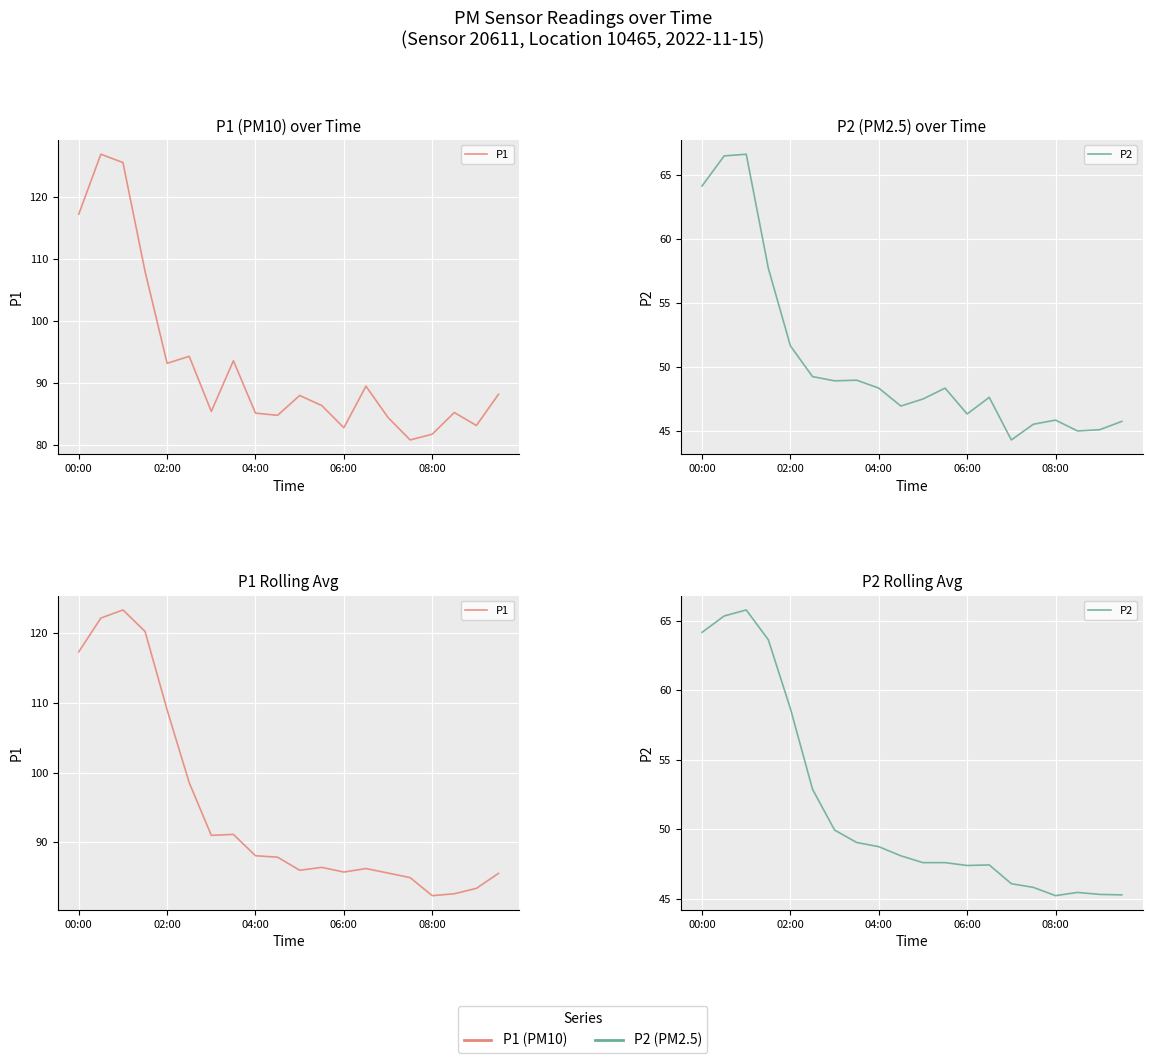

True or false: P2 has a value of 104.4 at 06:00.

False